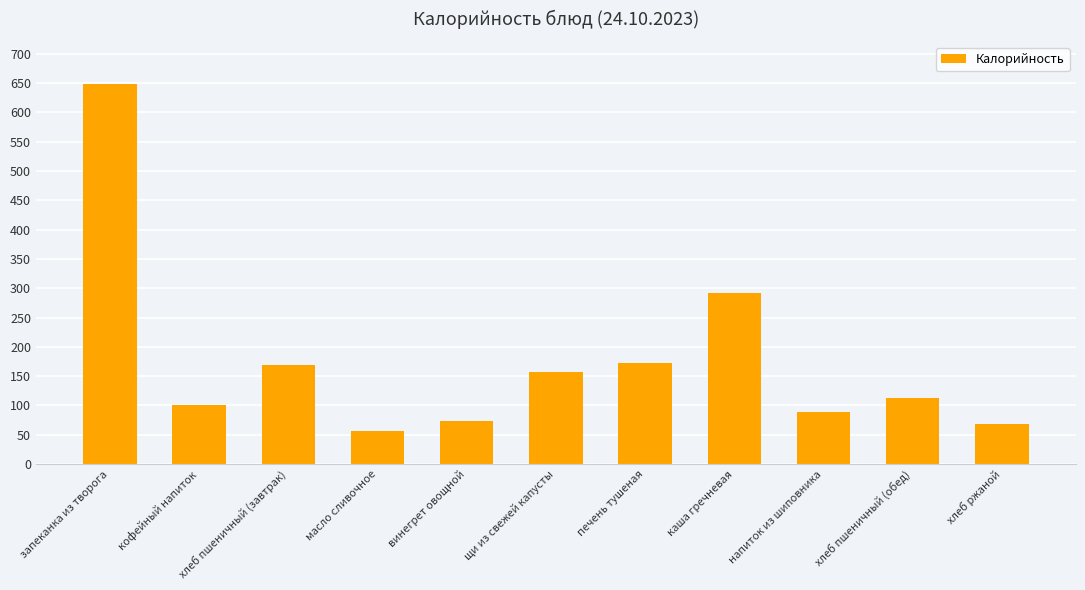

What is the approximate value at щи из свежей капусты?

157.1